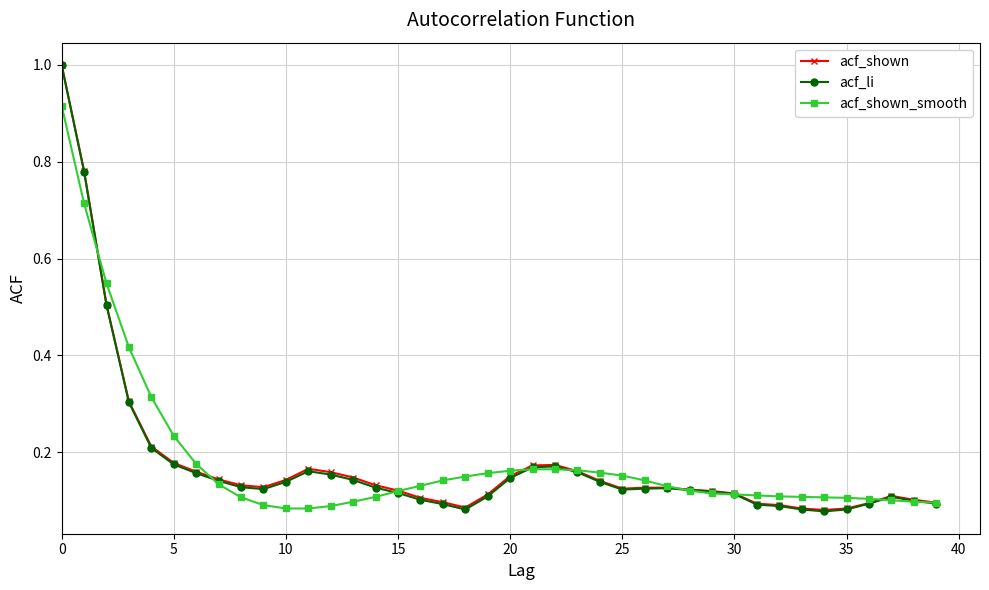

True or false: acf_shown has more than 0 interior local peaks.

True